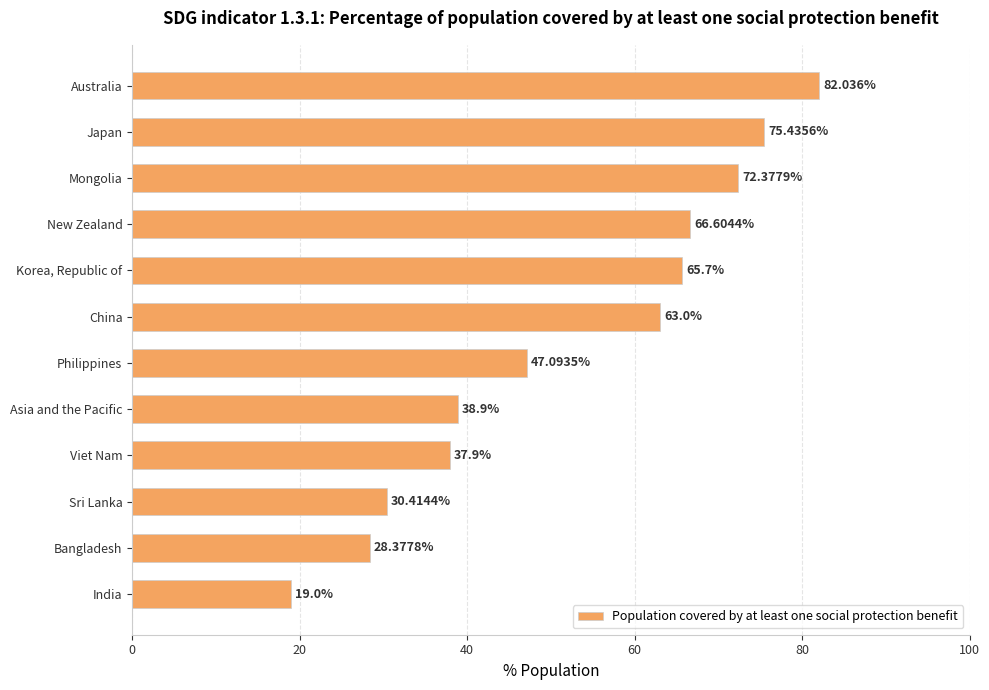

How many data points are less than 63?

6